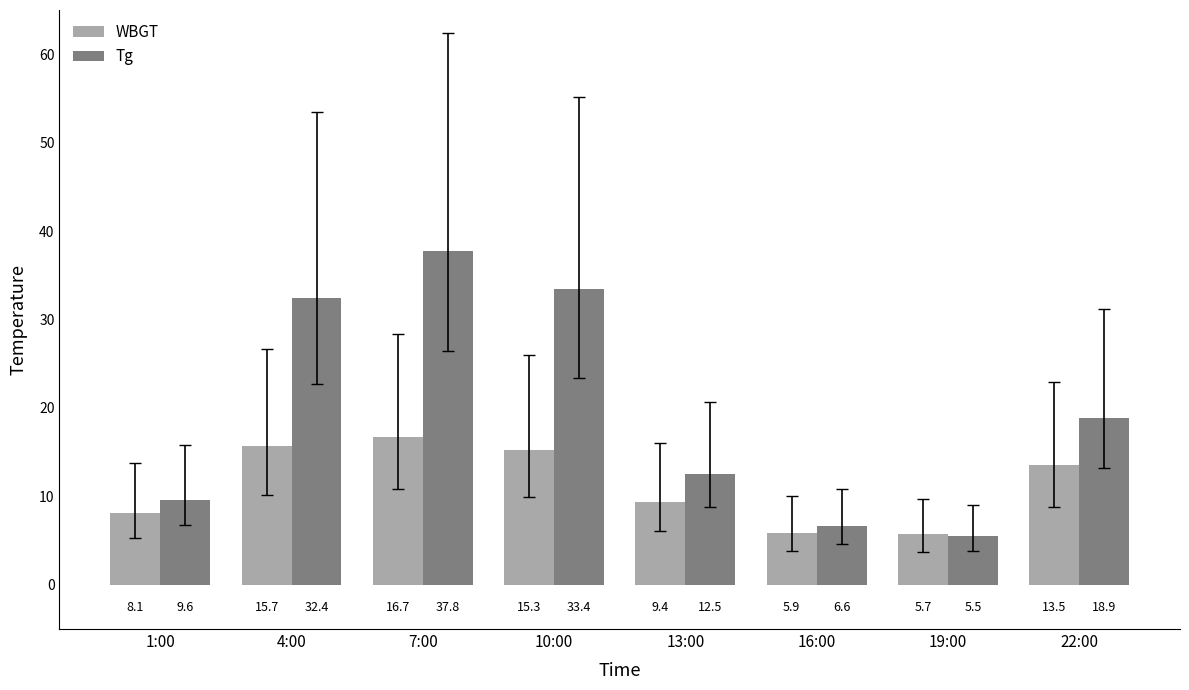

What position from the left is 16:00?

6